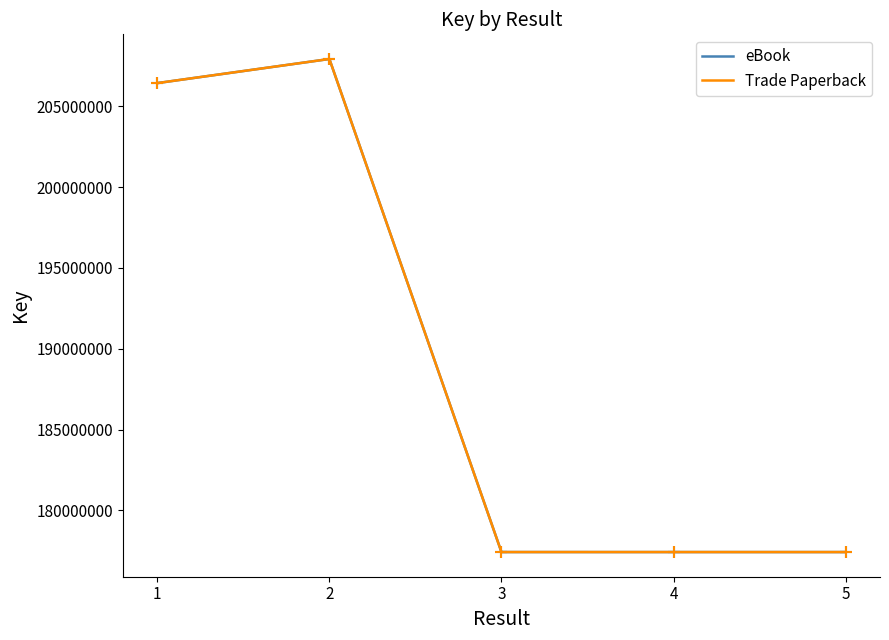

Does the chart have visible grid lines?

No